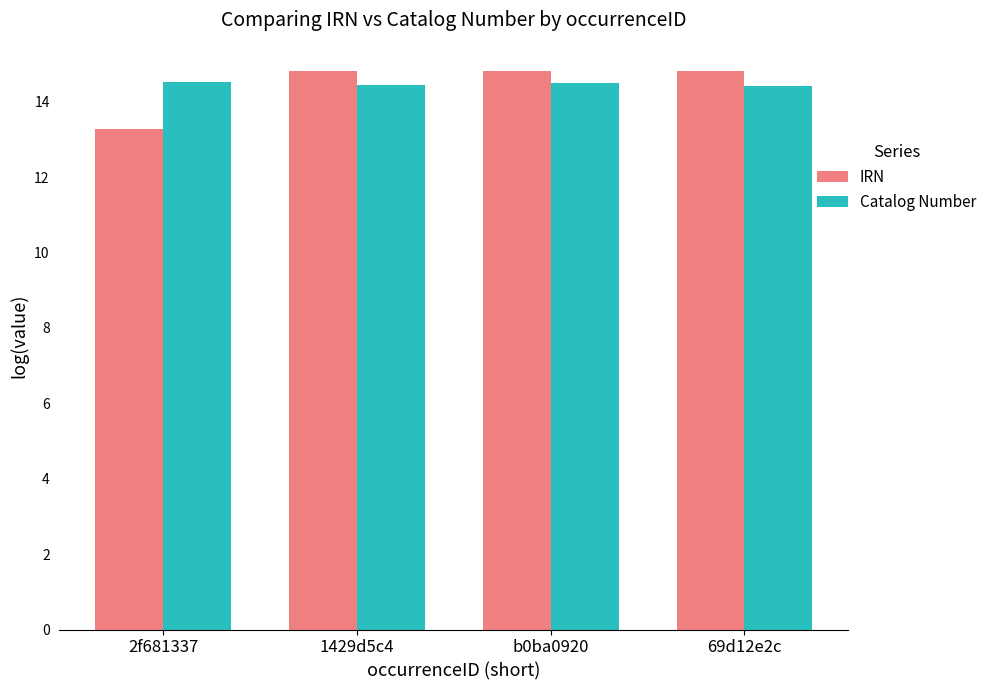

How many bars are there in each group?

2